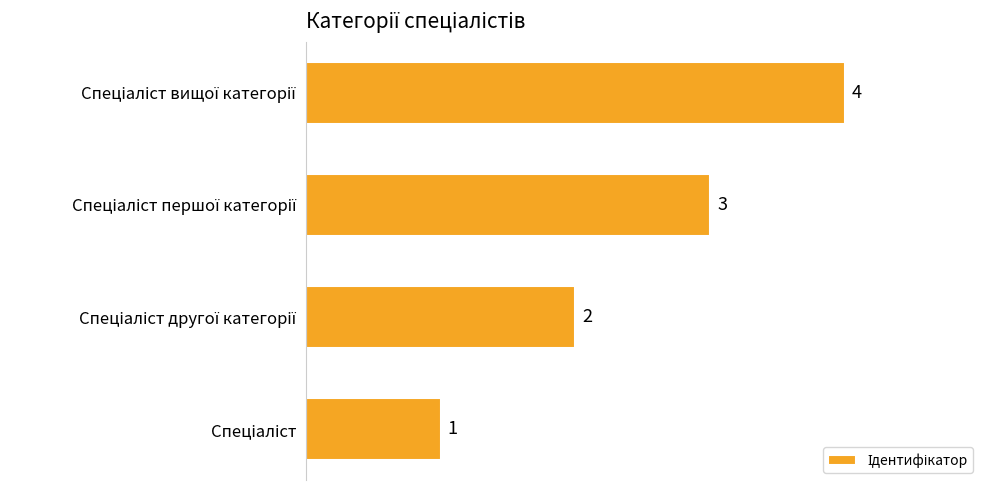

How many values are between 2 and 4?

3